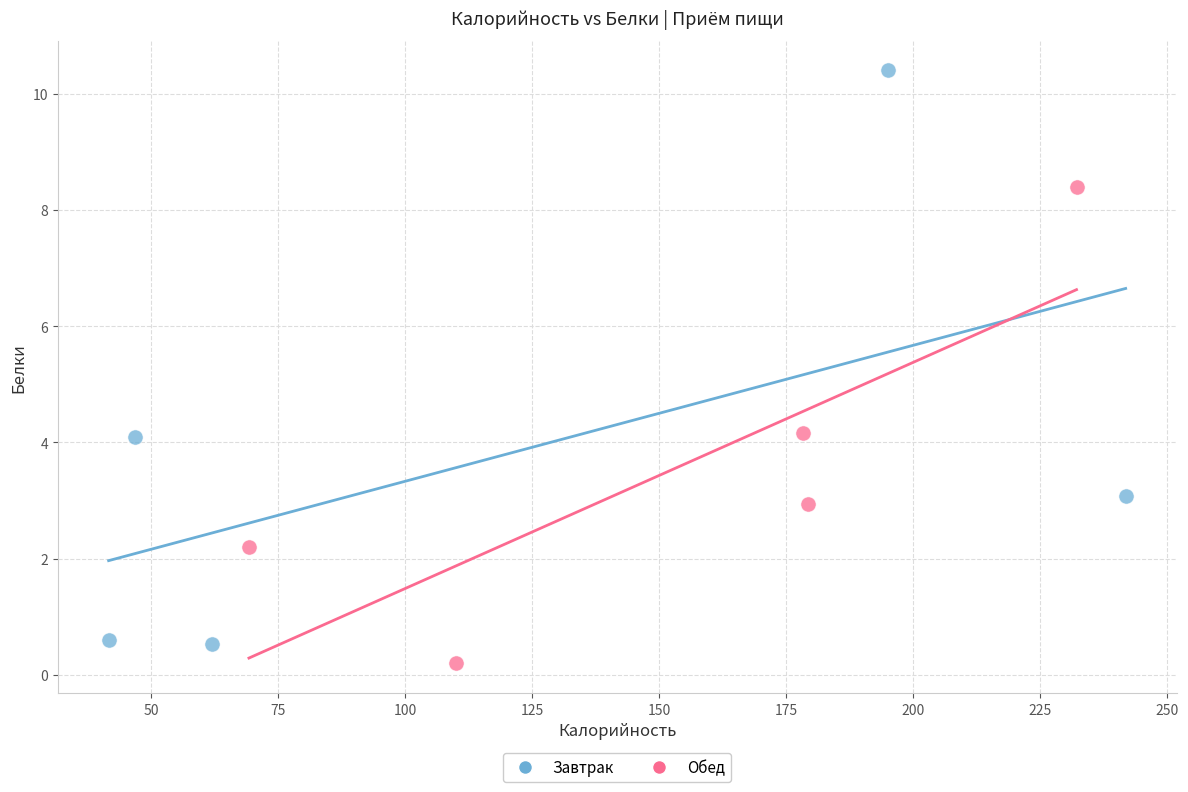

What are all the series names shown in the legend?

Завтрак, Обед